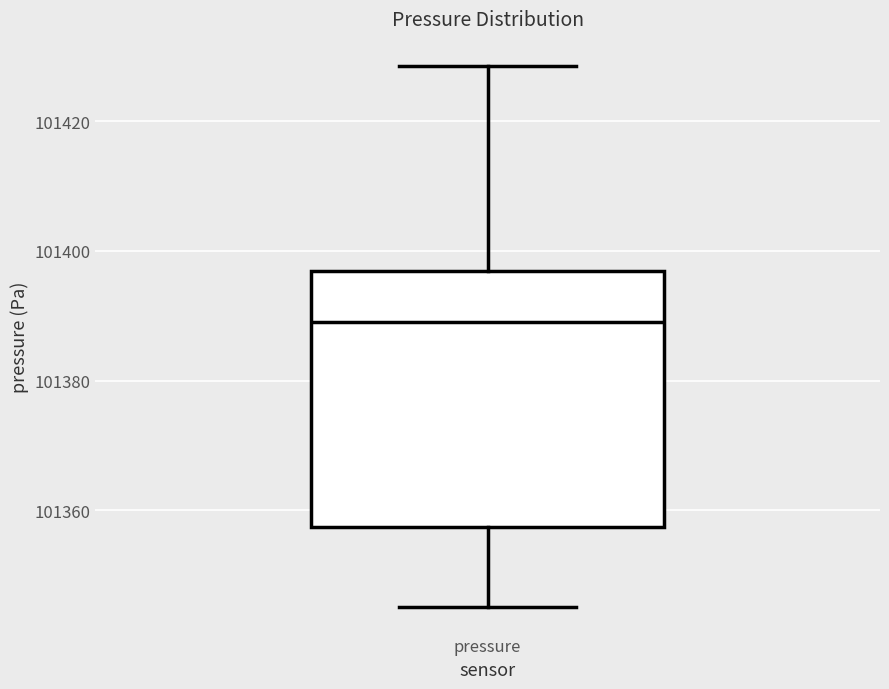

Transcribe this box plot: give where the median line is, the range the box spans, and where the two whiskers end, as read against the y-axis. The values are not printed on the chart, so give them approximately, as read against the axis.

median 101390, box 101358 to 101396, whiskers 101346 to 101428